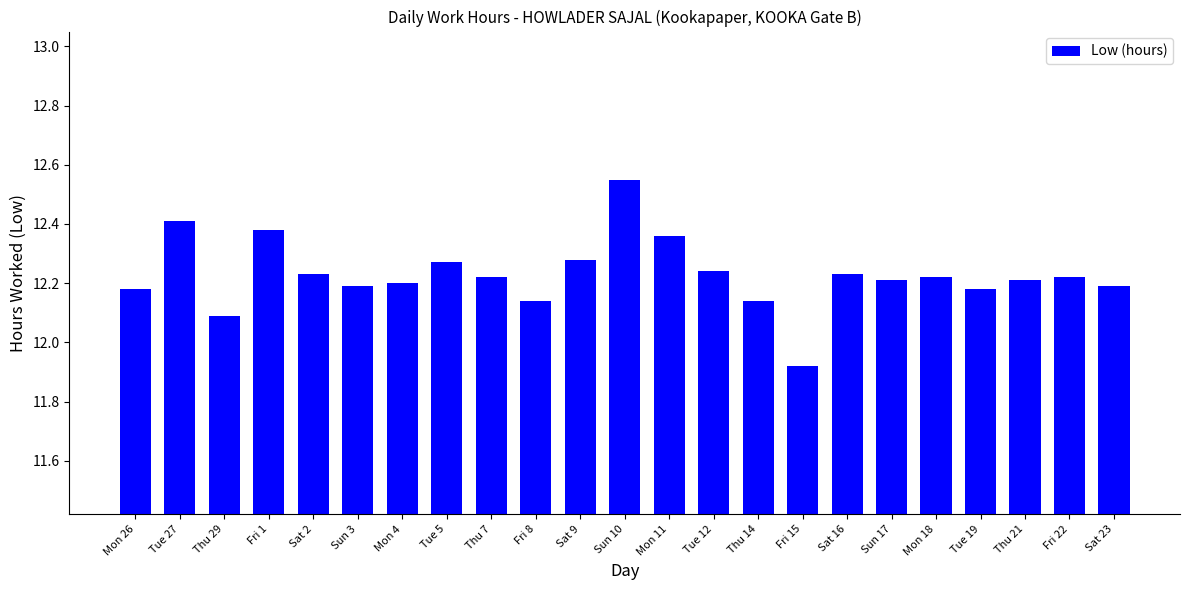

Which label corresponds to the smallest value in the chart?

Fri 15